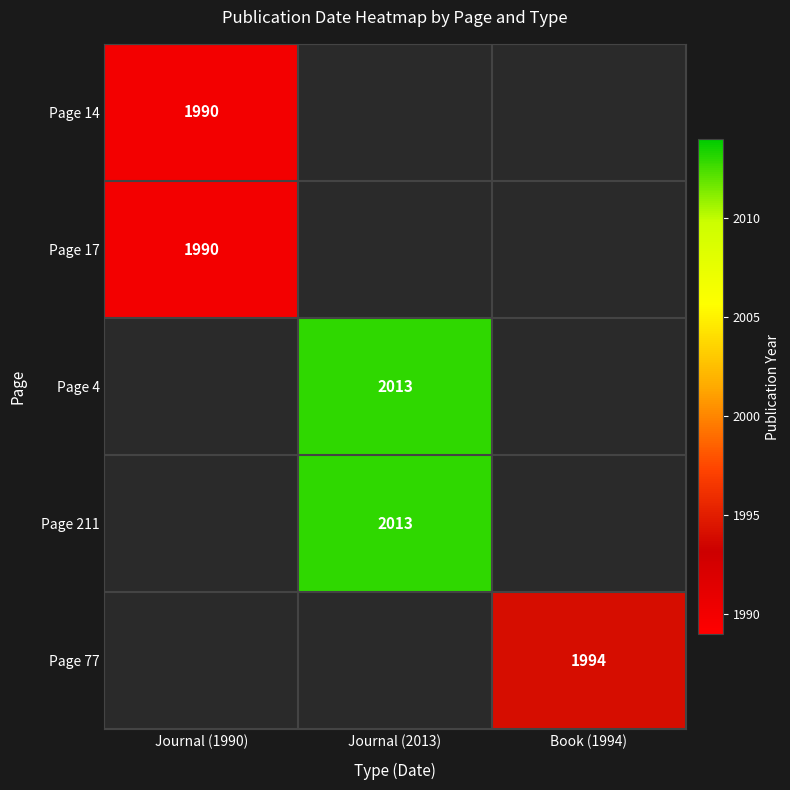

True or false: Page 17 has a value of 1990.0 at Journal (1990).

True